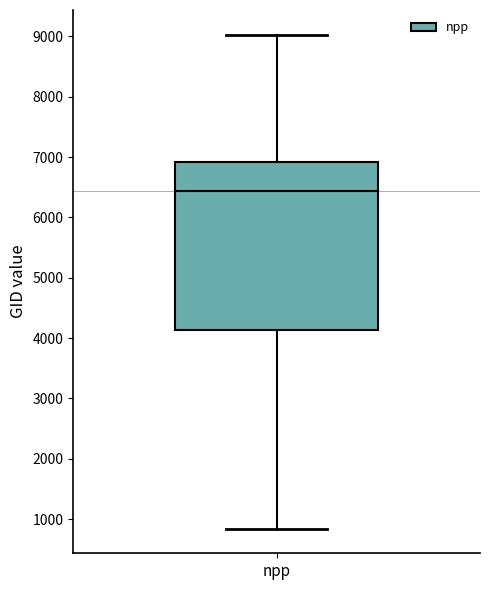

Where does the median line of the box for npp sit on the y-axis? The values are not printed on the chart, so give them approximately, as read against the axis.

6400